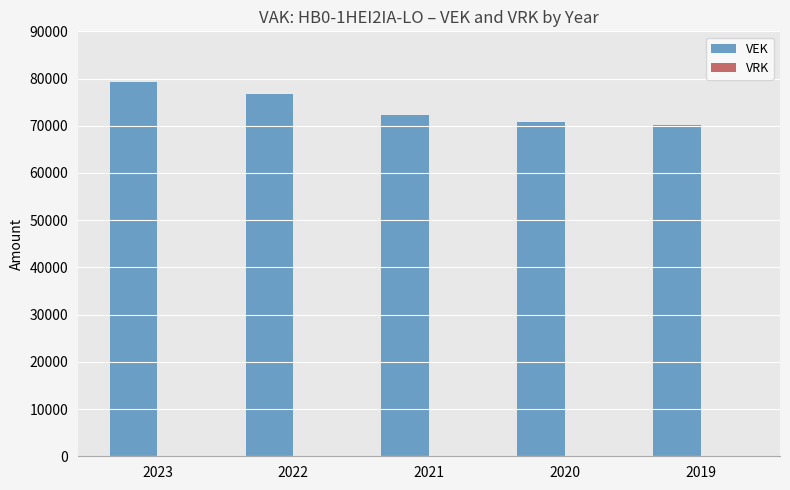

What is the minimum value shown in the chart?

70062